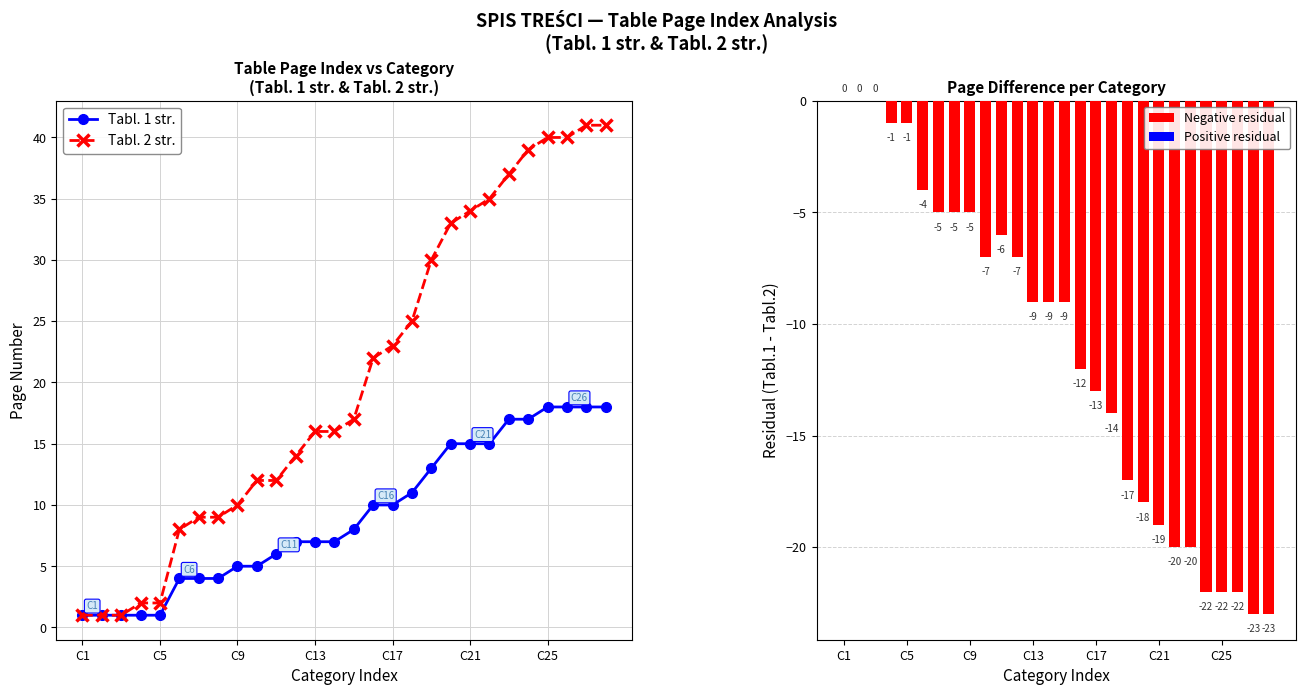

What is the difference between the maximum and minimum values in the Tabl. 2 str. series?

40